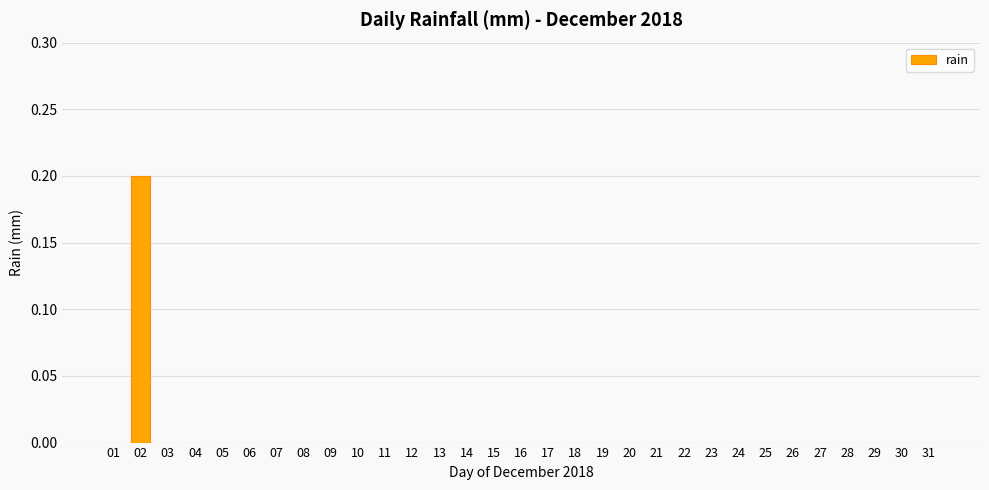

Which label corresponds to the largest value in the chart?

02